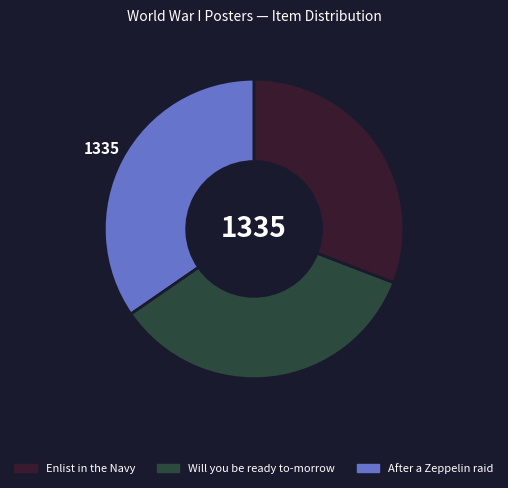

Is there any slice that represents more than half of the pie?

No